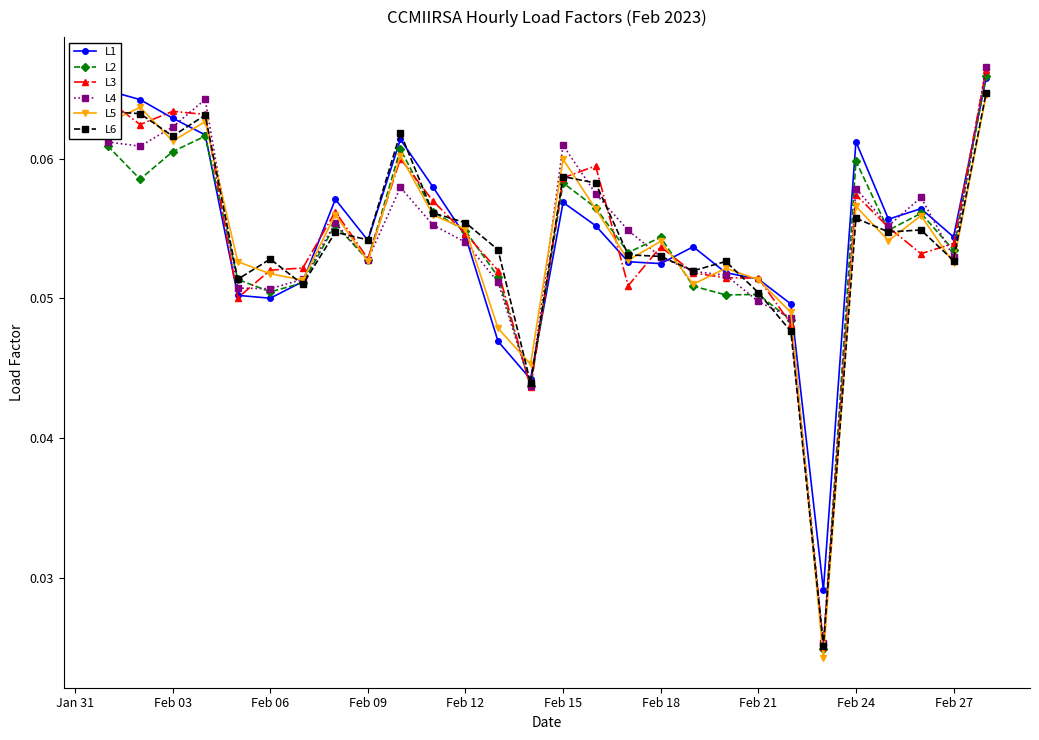

What is the sum of all L4 values?

1.5